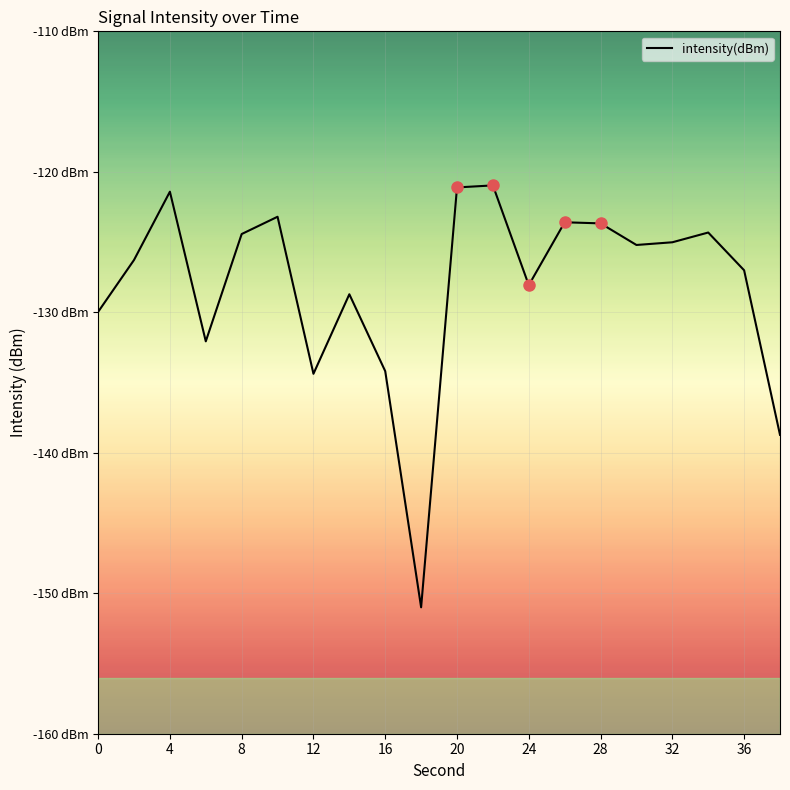

What is the difference between the maximum and minimum values?

30.0